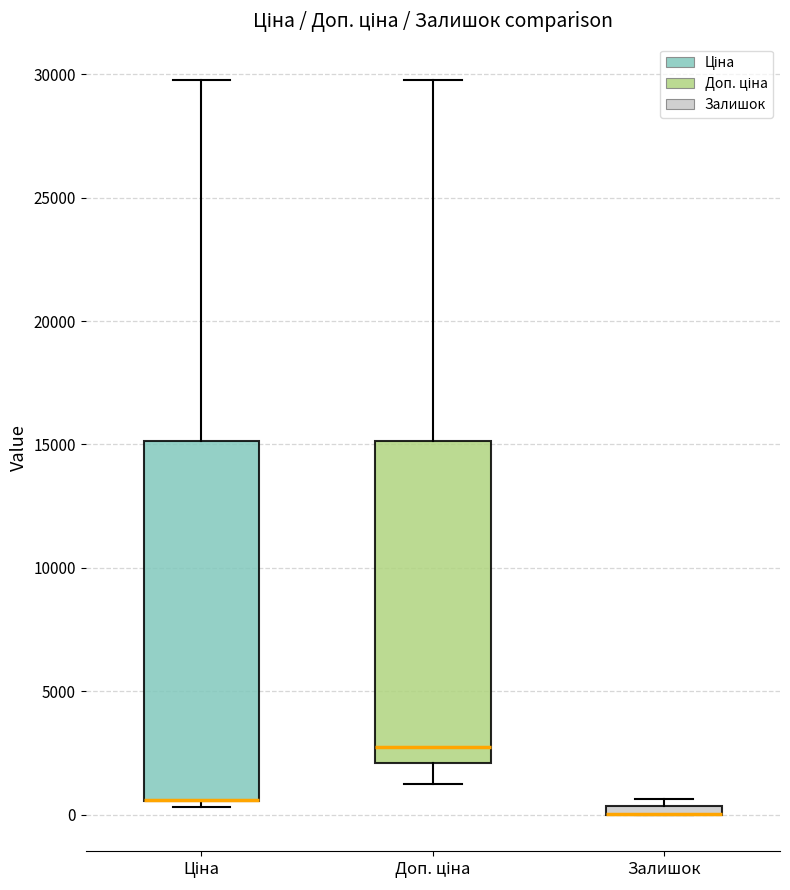

Comparing the boxes themselves (not the whiskers), which one is the tallest?

Ціна